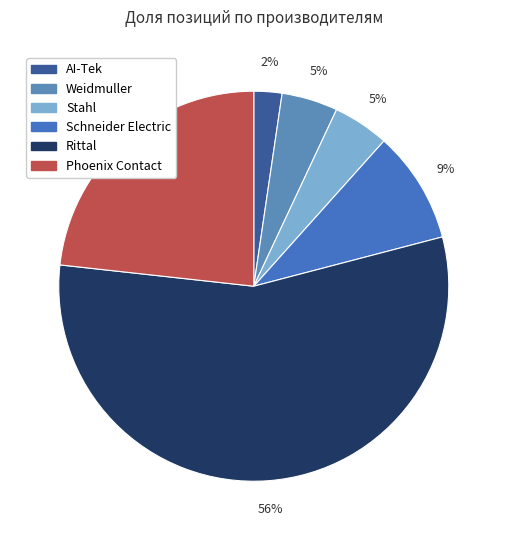

To the nearest percent, what is the difference between the largest and smallest slice percentages?

53%